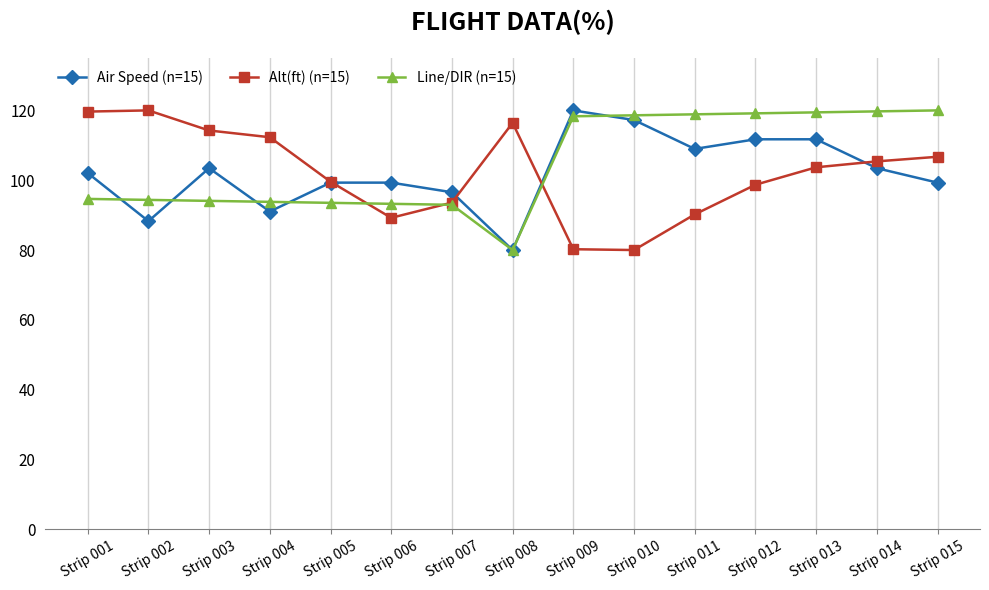

At which category is the sum across all series the highest?

Strip 013